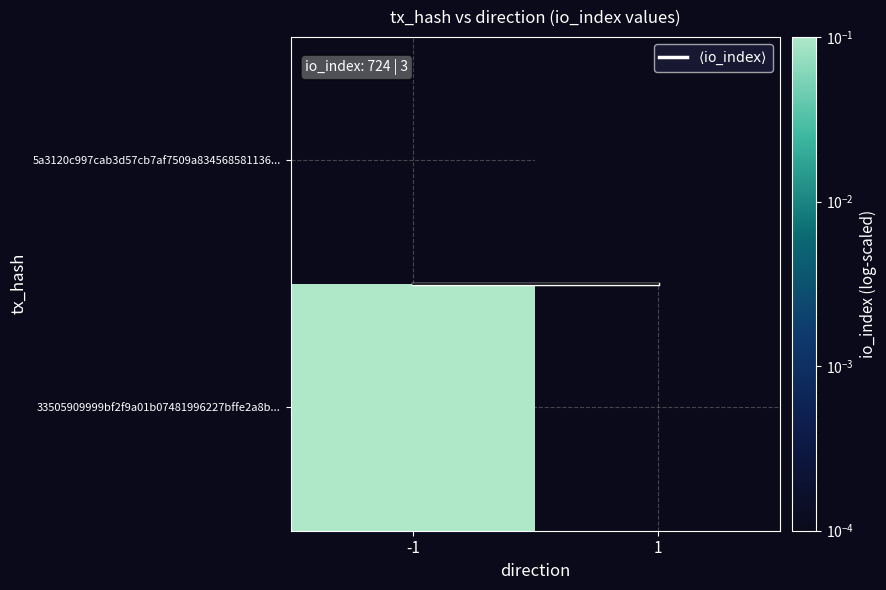

At which label does 33505909999bf2f9a01b07481996227bffe2a8b... reach its peak?

-1